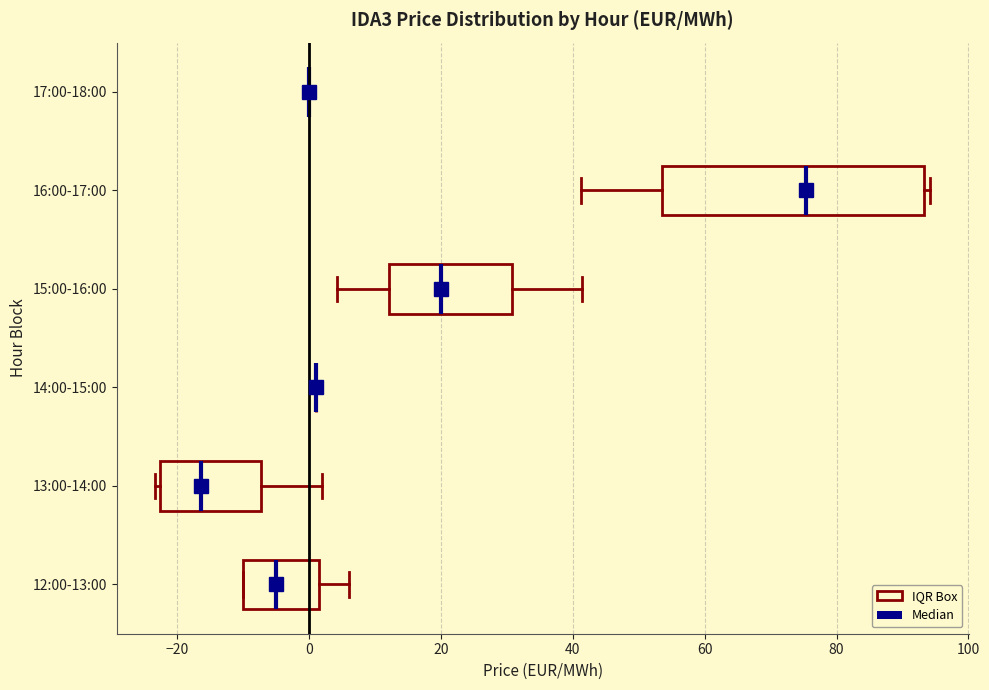

Reading bottom to top, read every box against the x-axis: the position of its median line, the range the box covers, and the ends of its whiskers. The values are not printed on the chart, so give them approximately, as read against the axis.

12:00-13:00: median -4, box -10 to 2, whiskers -10 to 6
13:00-14:00: median -16, box -22 to -8, whiskers -24 to 2
14:00-15:00: box collapsed to a line at 2, whiskers 2 to 2
15:00-16:00: median 20, box 12 to 30, whiskers 4 to 42
16:00-17:00: median 76, box 54 to 94, whiskers 42 to 94 (just right of the box's right edge)
17:00-18:00: box collapsed to a line at 0, whiskers 0 to 0